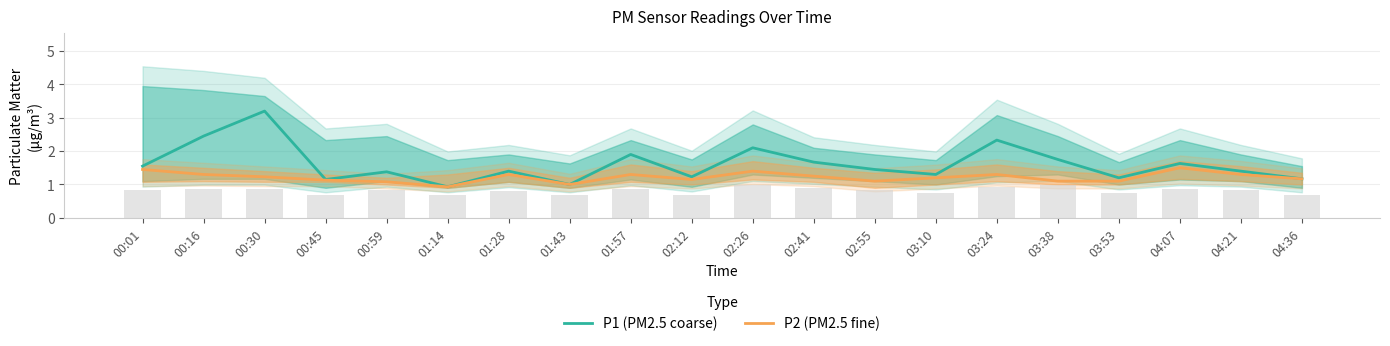

Are the bars grouped side by side (vs. stacked)?

Yes